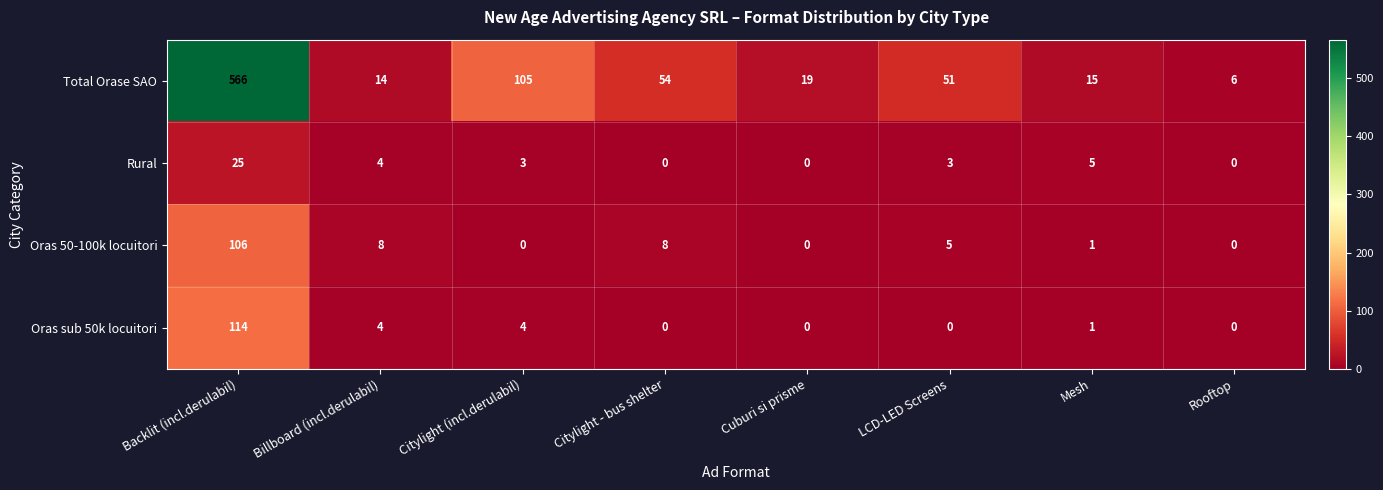

What is the lowest value of the Total Orase SAO series?

6